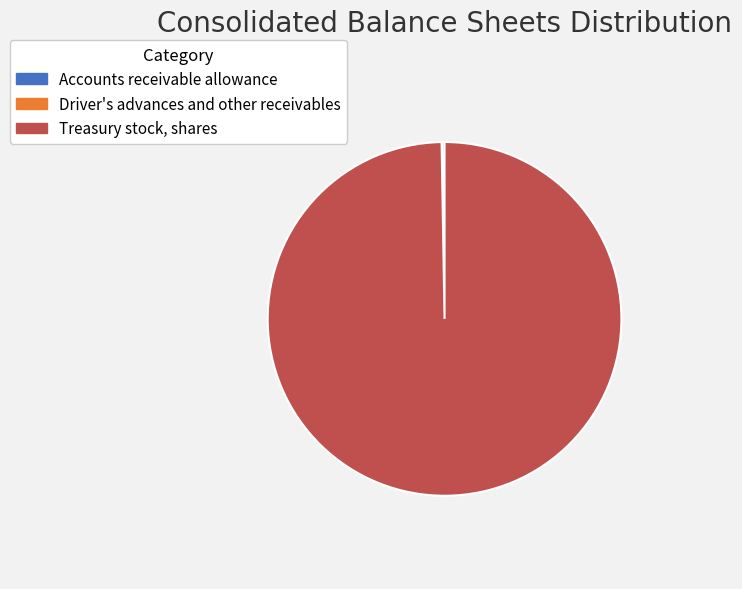

Is there a majority slice in this chart?

Yes